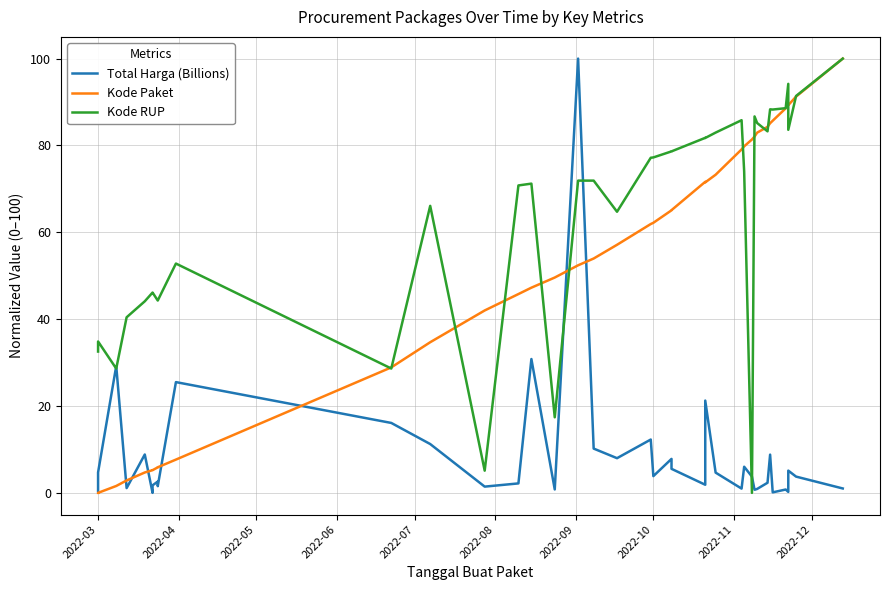

What is the value of the Total Harga (Billions) point at the 12th from the left?

16.1